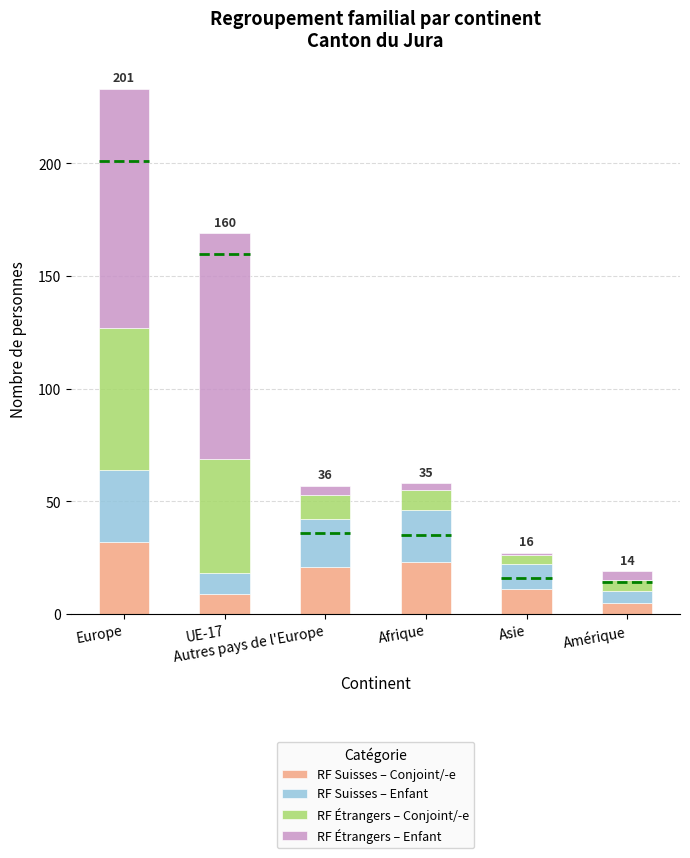

At how many categories does at least one series exceed 44?

2